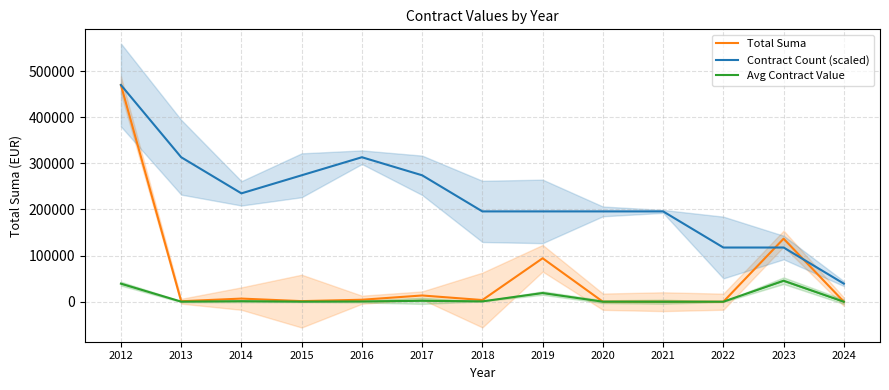

True or false: Avg Contract Value and Contract Count (scaled) intersect in this chart.

False